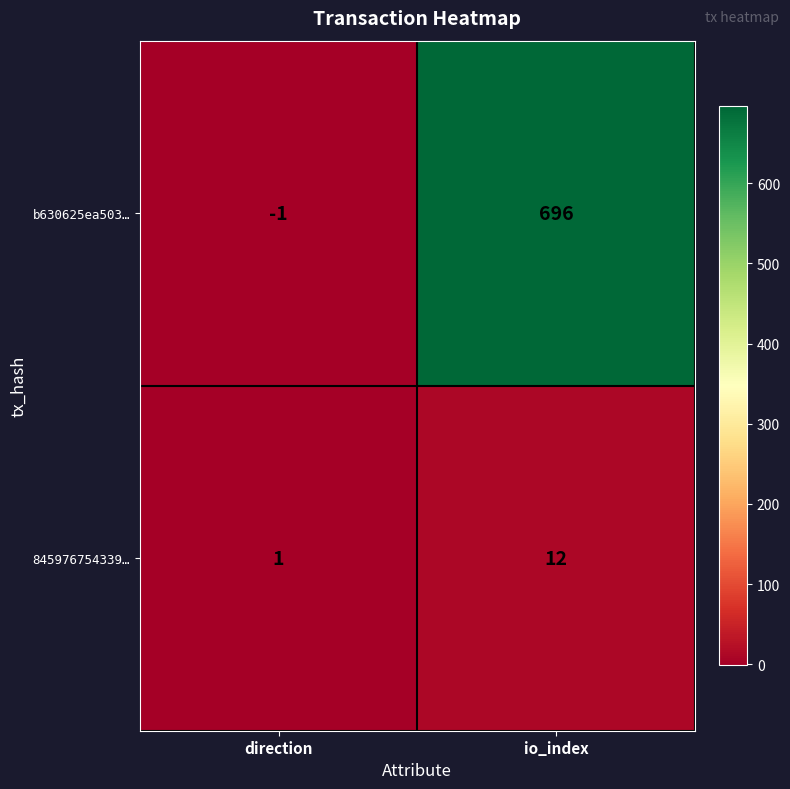

What is the difference between the b630625ea503… values at direction and io_index?

697